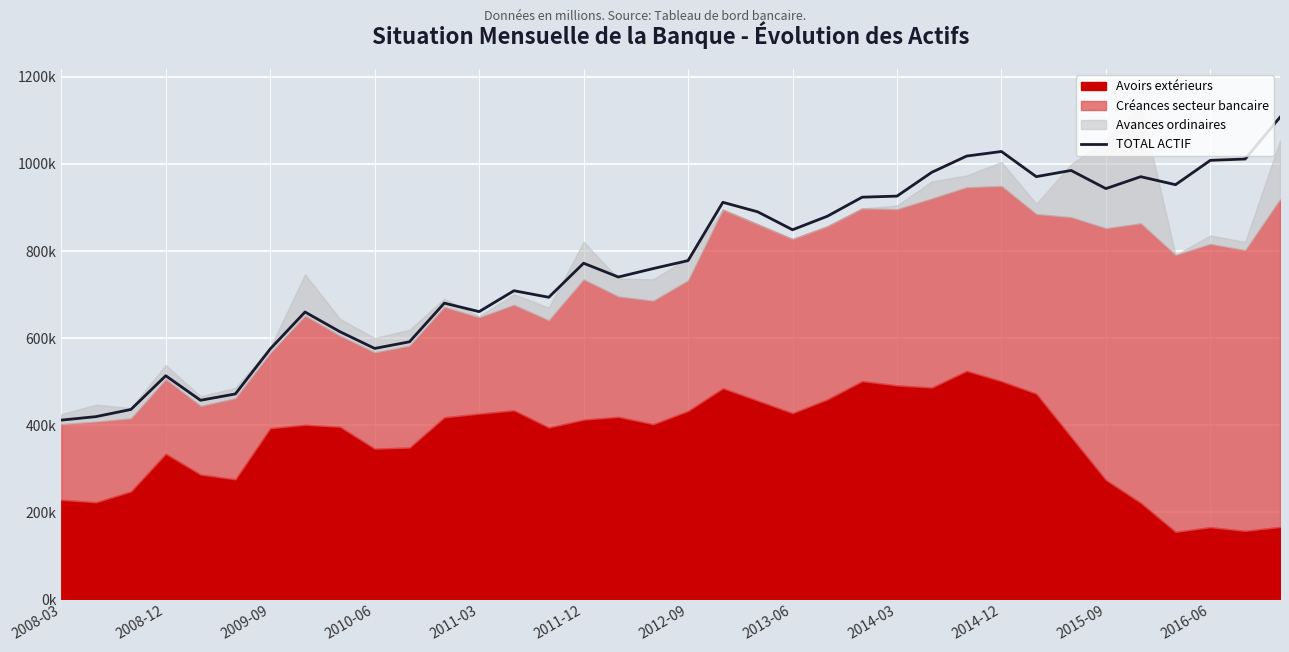

True or false: the data shows 911953.8 at 19.

True